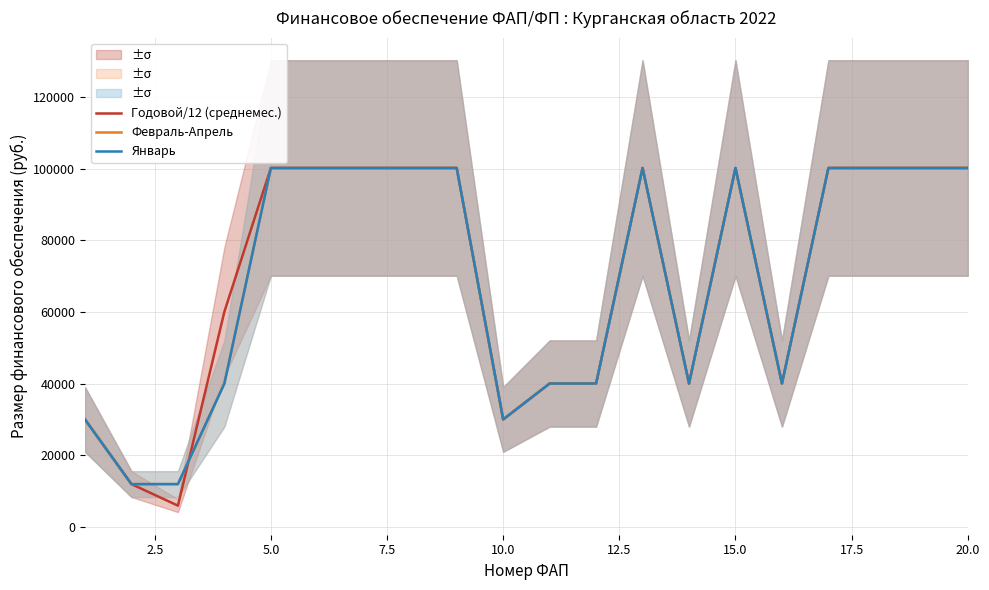

What are all the series names shown in the legend?

Годовой/12 (среднемес.), Февраль-Апрель, Январь